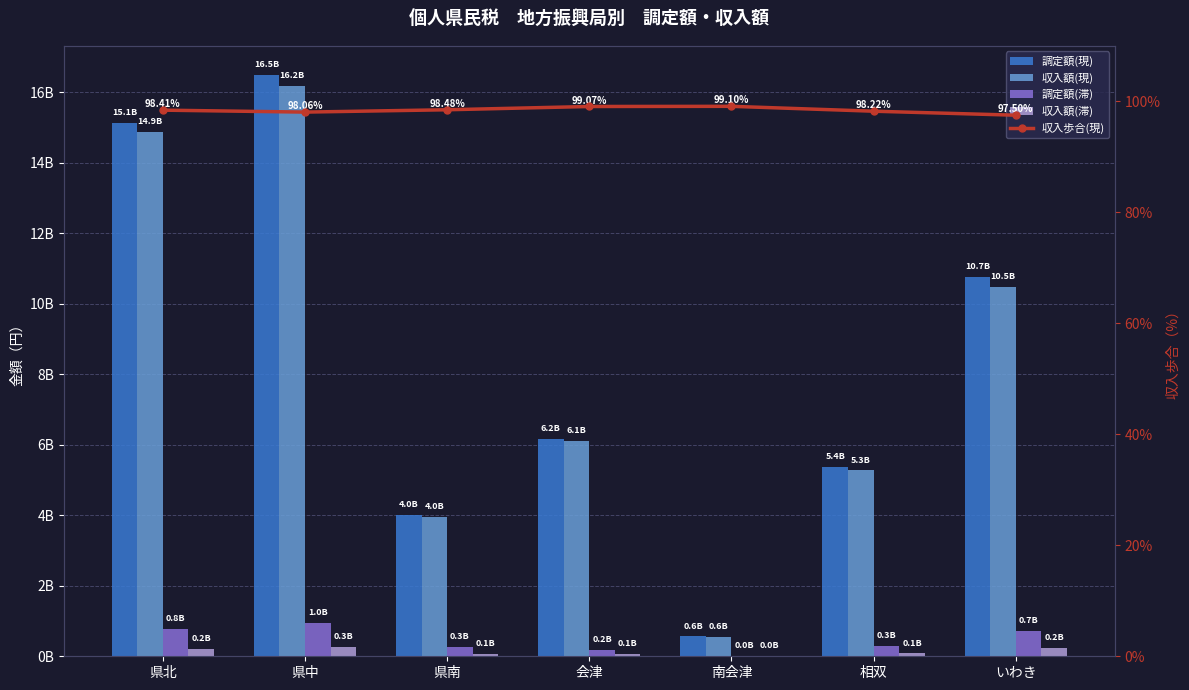

Which series has the widest spread of values?

調定額(現)